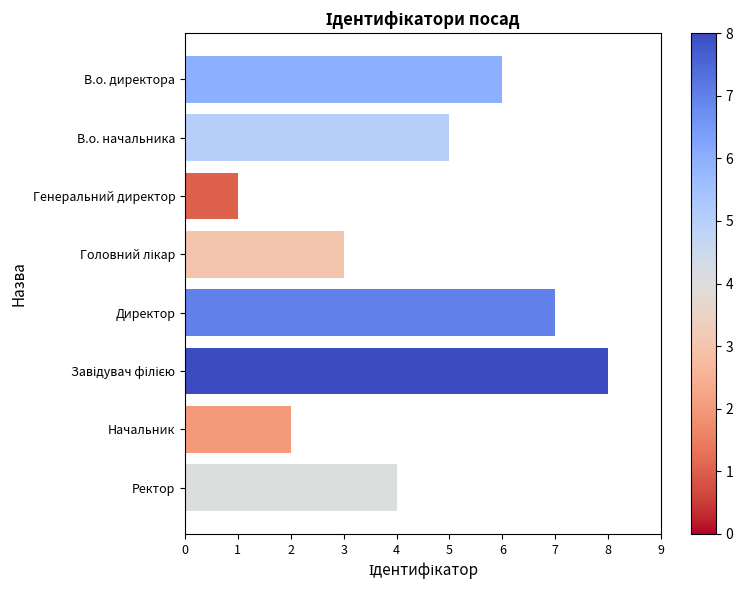

Which label corresponds to the smallest value in the chart?

Генеральний директор